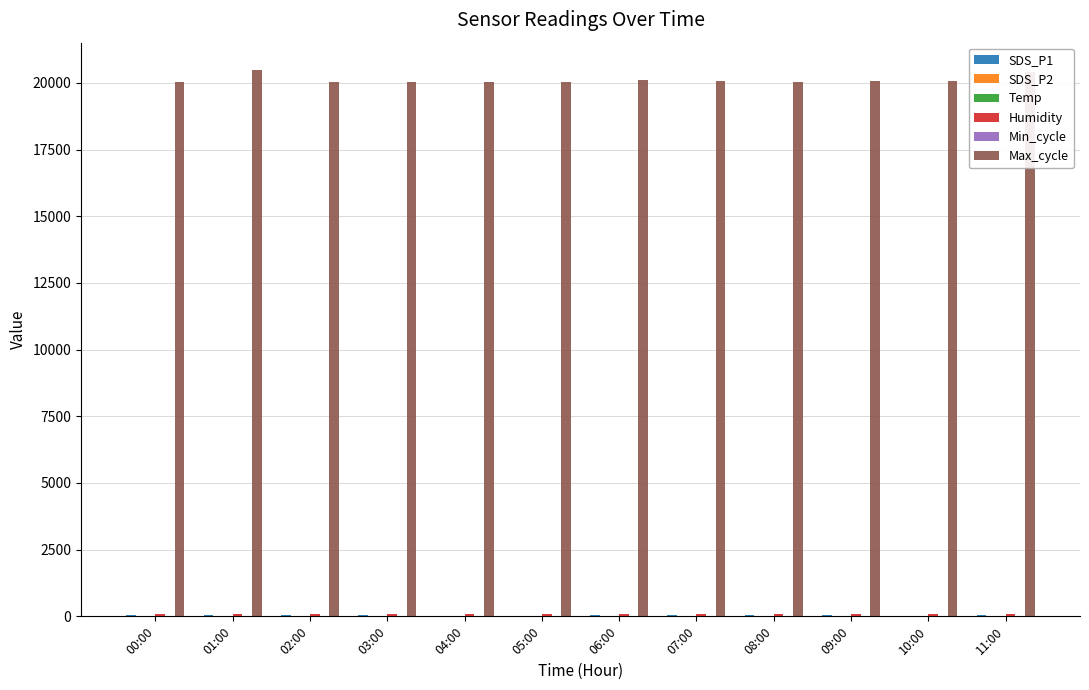

What is the greatest value displayed?

20483.0